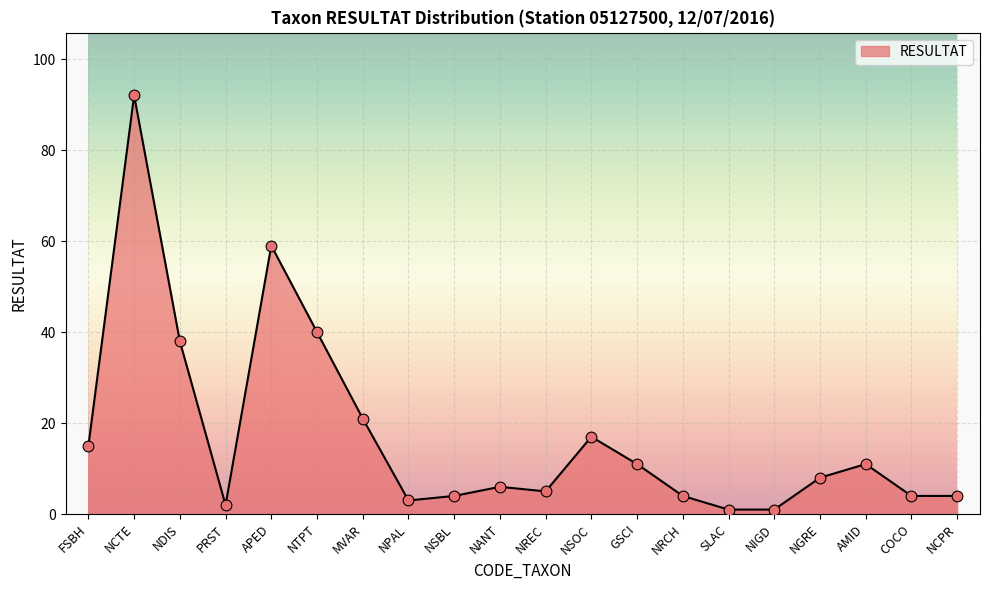

Which has a higher value, NDIS or NCPR?

NDIS